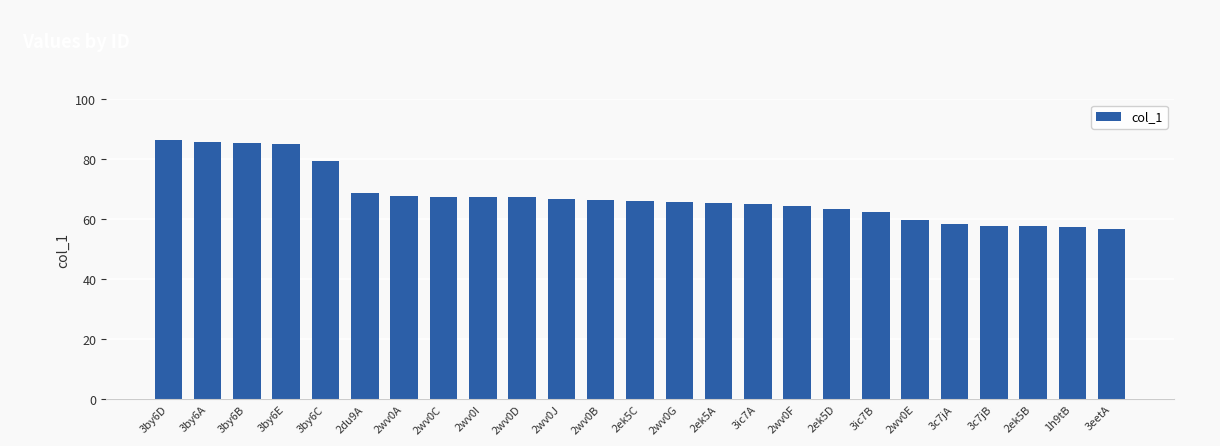

Between 3by6C and 3ic7A, which is larger?

3by6C